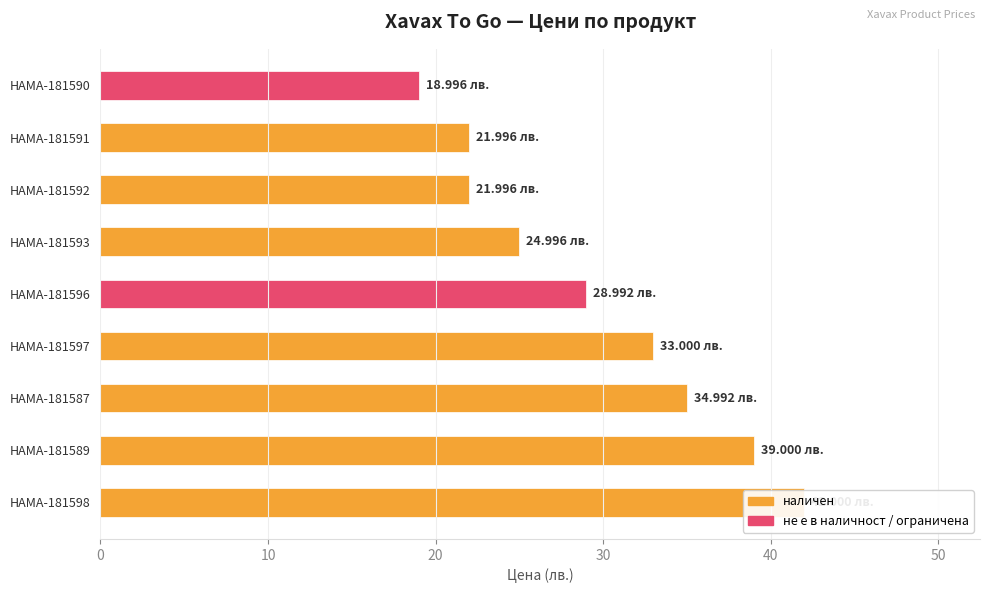

Read the value at HAMA-181593.

25.0